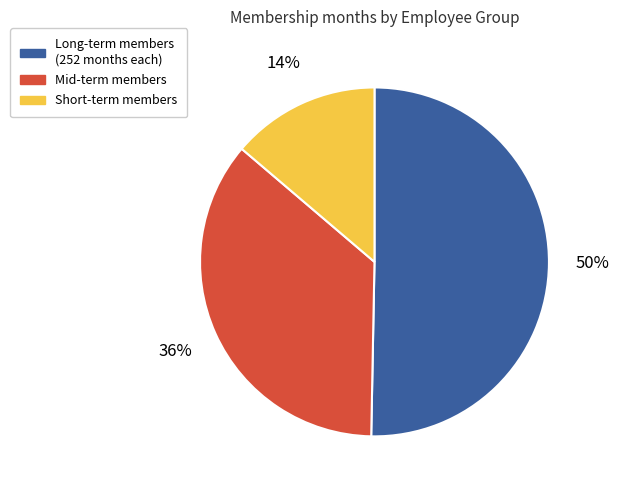

To the nearest percent, what is the average slice percentage?

33%